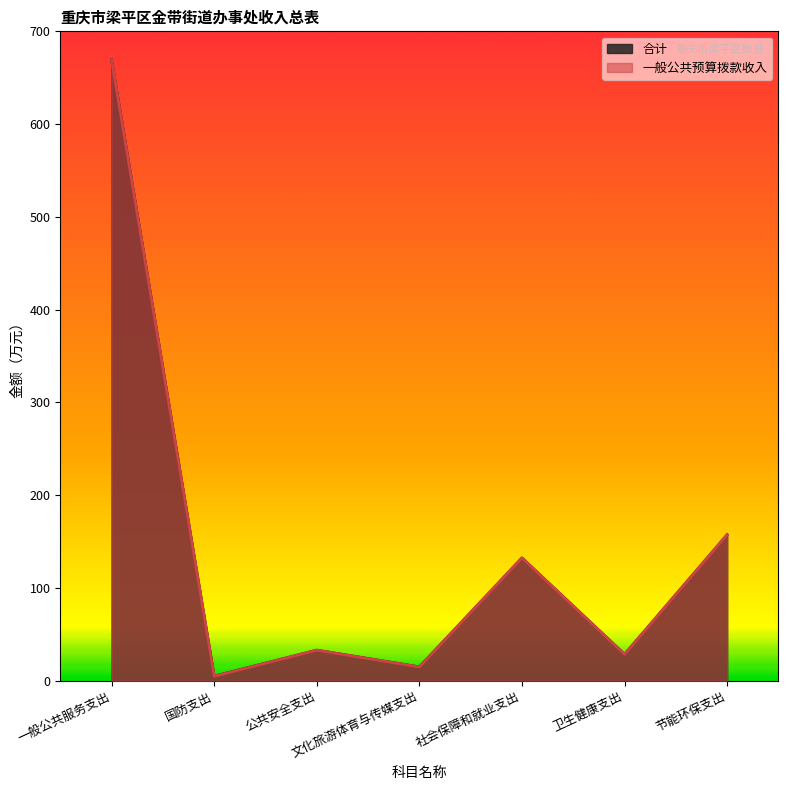

True or false: 合计 has more than 1 points higher than both neighbors.

True